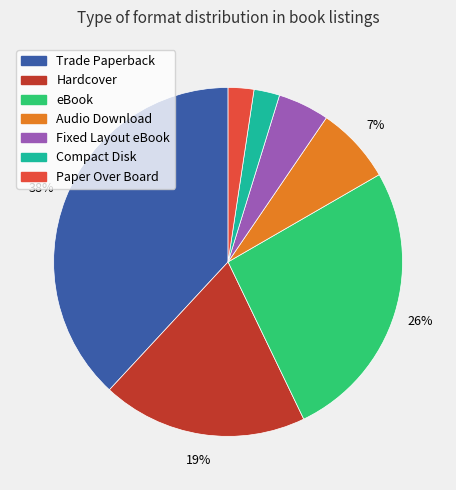

To the nearest percent, what percentage of the pie is Audio Download?

7%